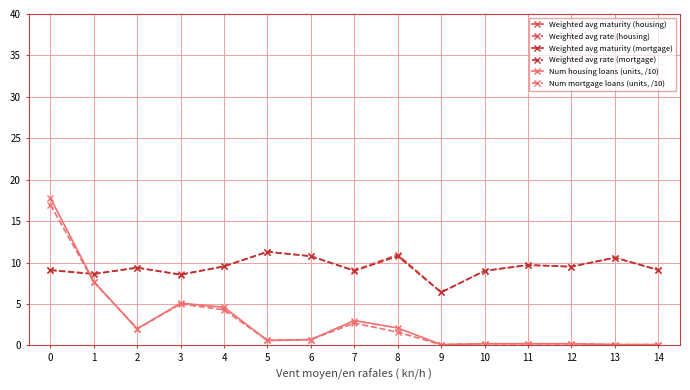

At how many categories does at least one series exceed 199?

3